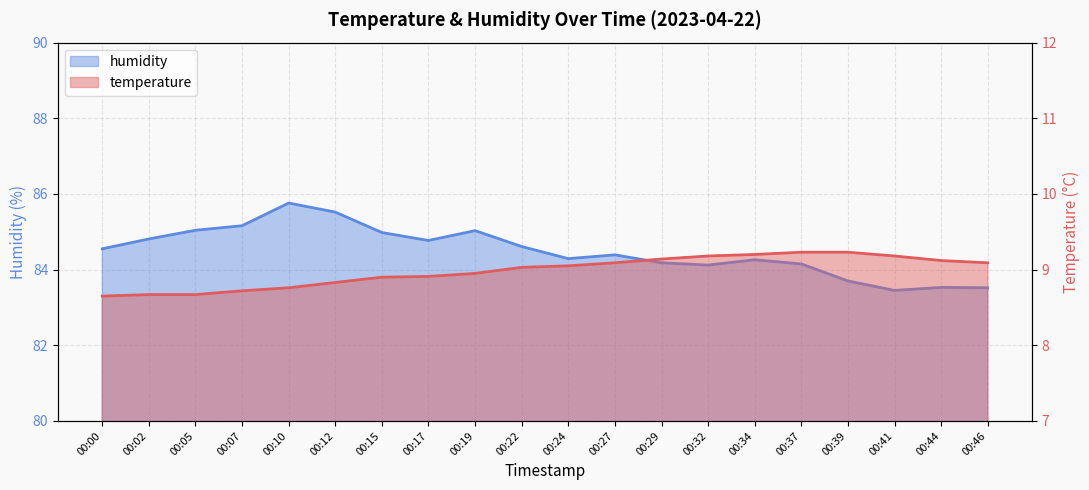

List the labels in order of humidity value, smallest first.

00:41, 00:46, 00:44, 00:39, 00:32, 00:37, 00:29, 00:34, 00:24, 00:27, 00:00, 00:22, 00:17, 00:02, 00:15, 00:19, 00:05, 00:07, 00:12, 00:10